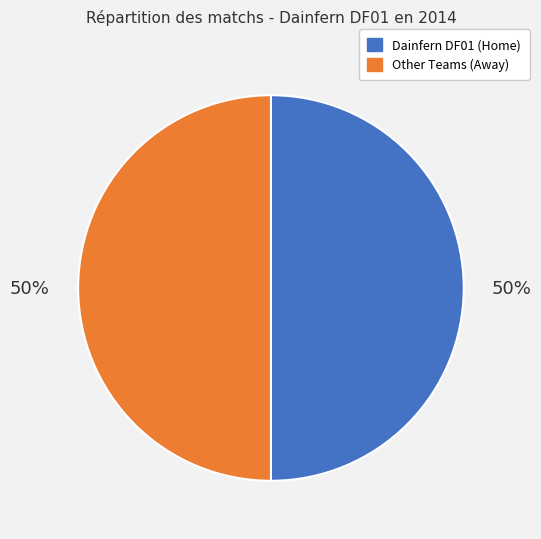

To the nearest percent, what is the average slice percentage?

50%